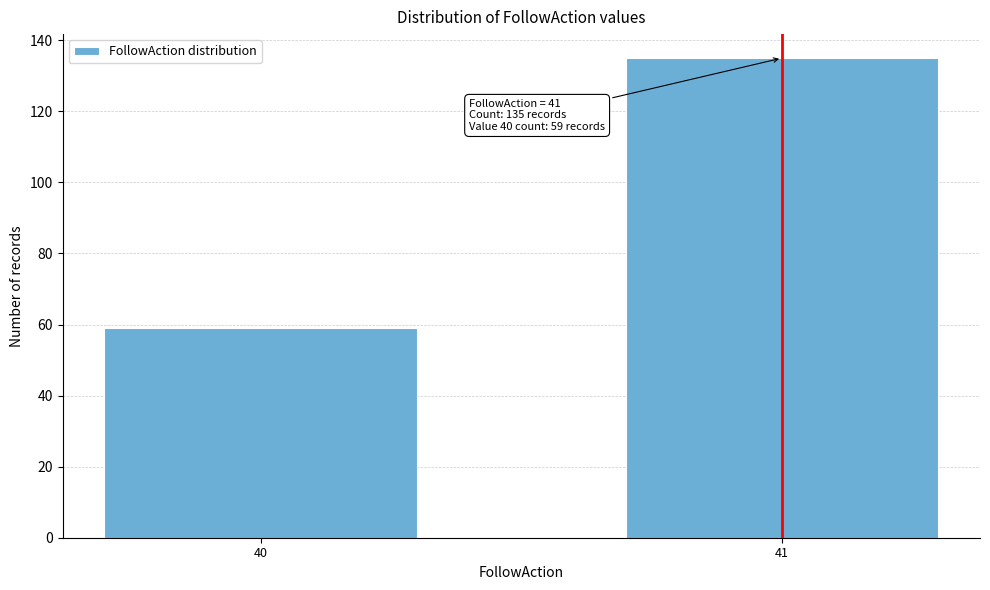

Reading left to right, transcribe all the data shown in this chart.

59	135